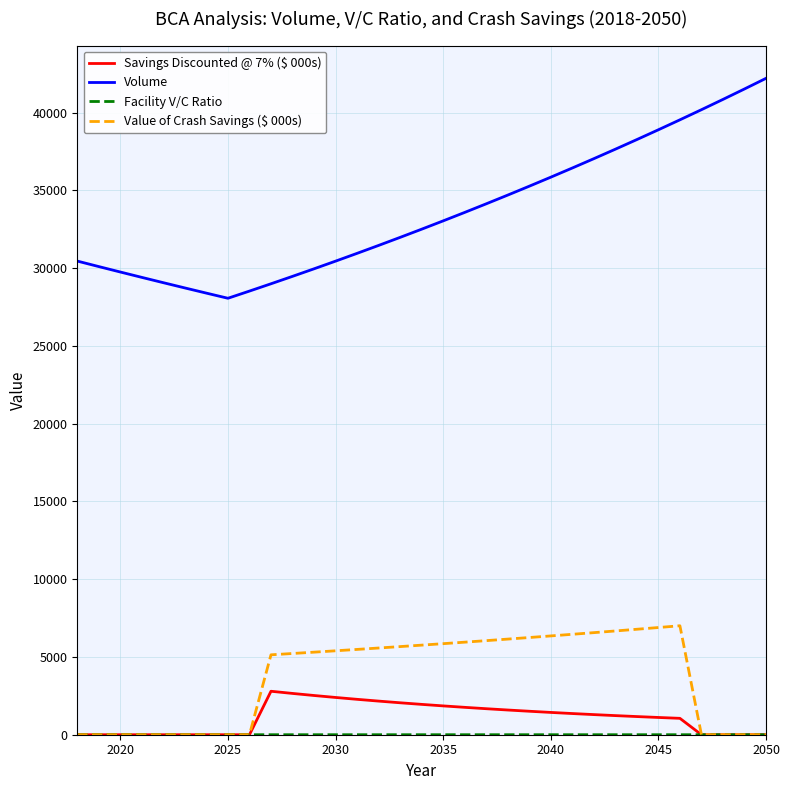

What is the difference between the maximum and minimum values in the Volume series?

14142.6